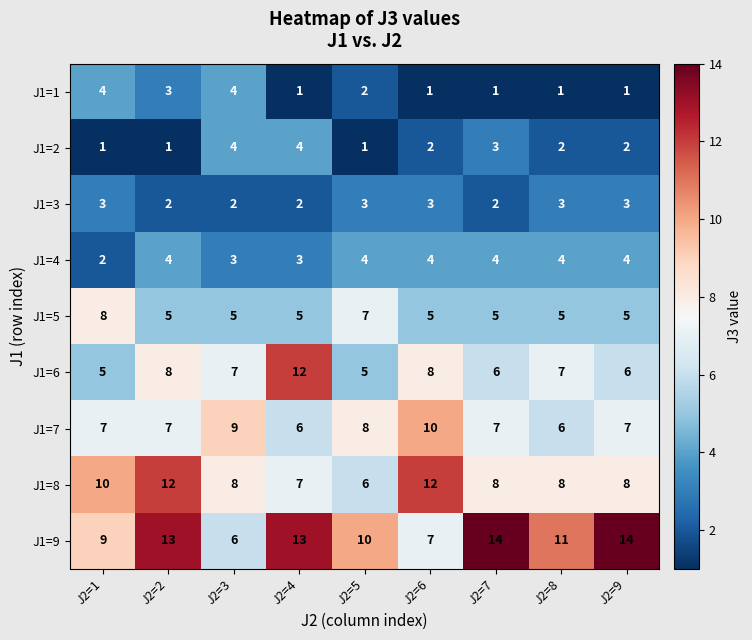

Between J2=4 and J2=9, which series saw the biggest shift?

J1=6